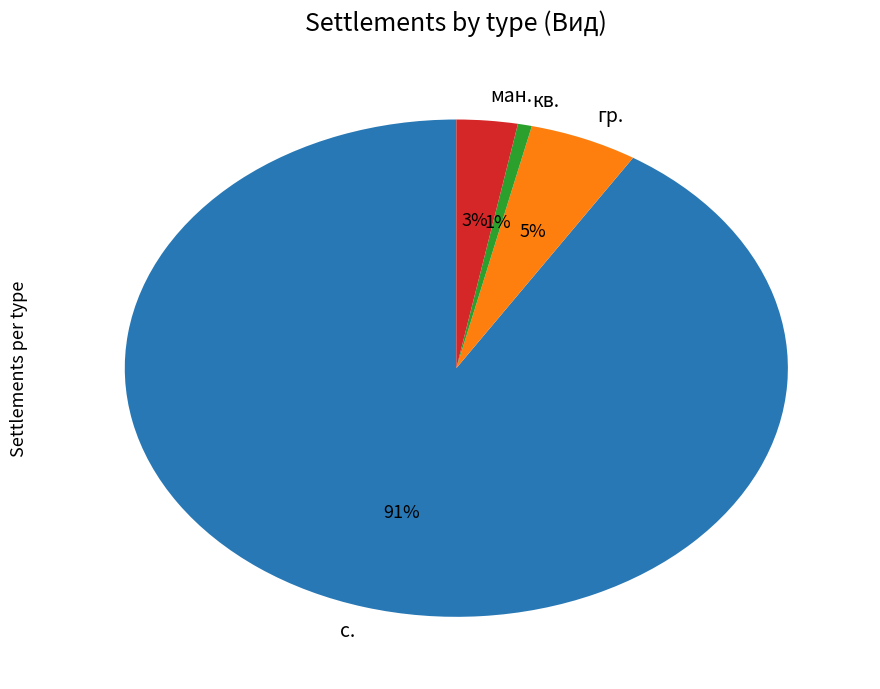

What is the ratio of the value at ман. to the value at гр.?

0.6